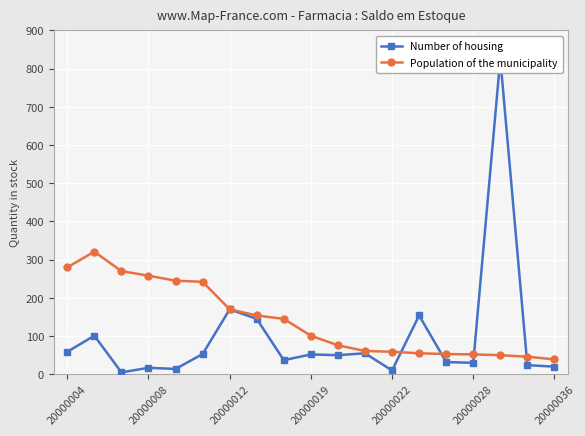

At which category is the sum across all series the highest?

16